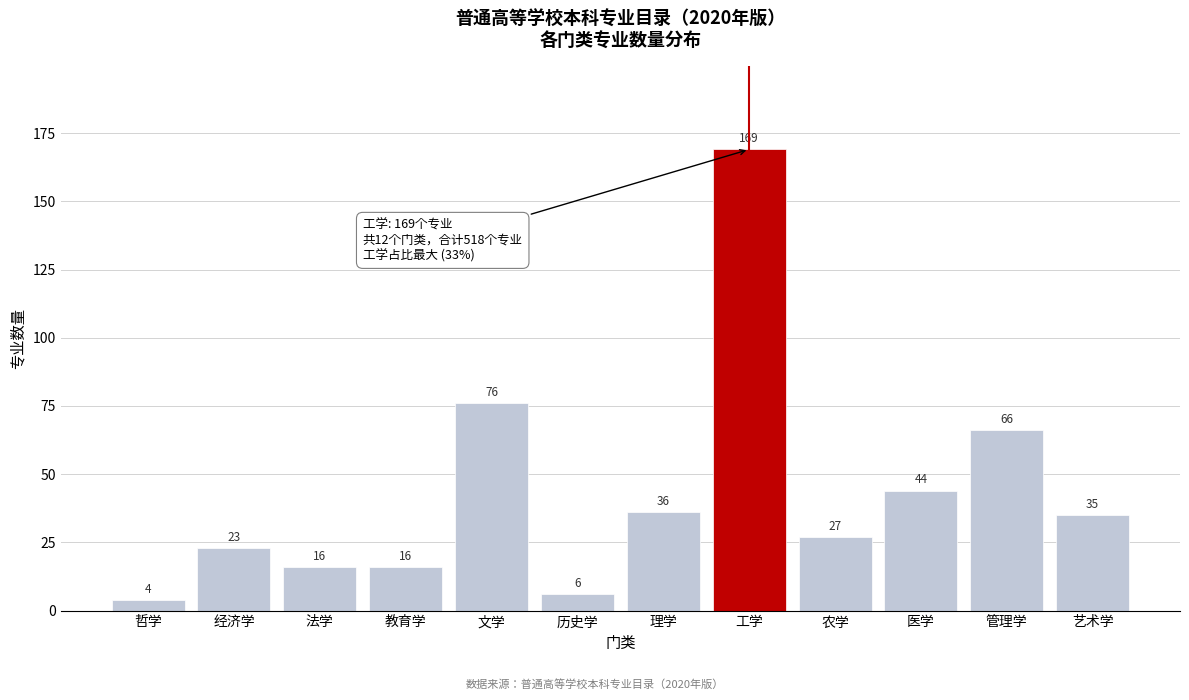

Reading left to right, list all the values displayed in this chart.

哲学=4	经济学=23	法学=16	教育学=16	文学=76	历史学=6	理学=36	工学=169	农学=27	医学=44	管理学=66	艺术学=35